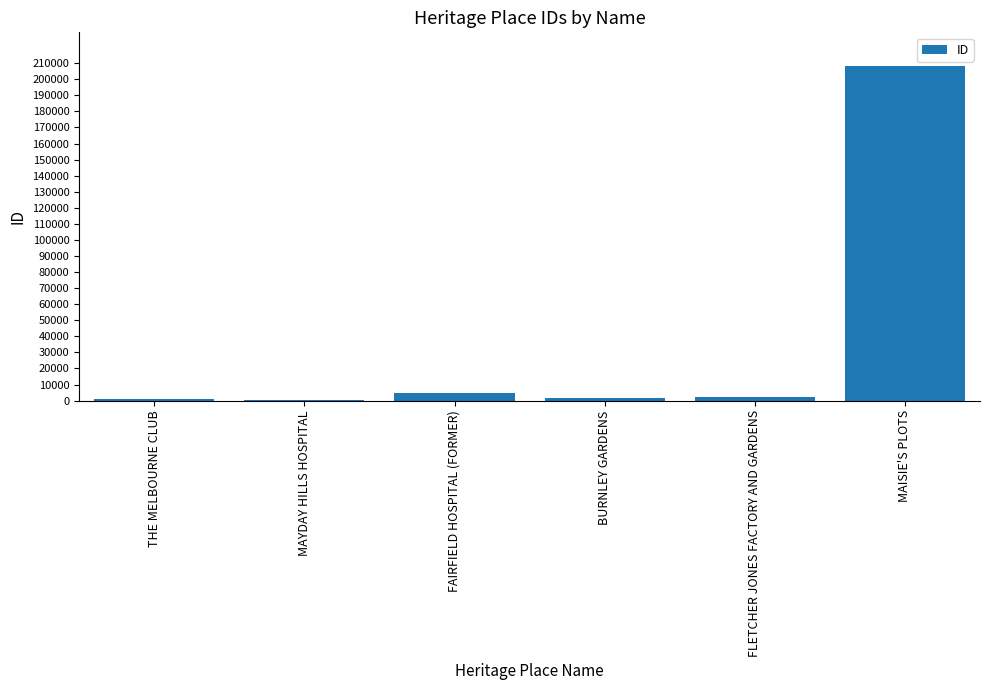

Is it true that the value at MAISIE'S PLOTS is 208374?

True